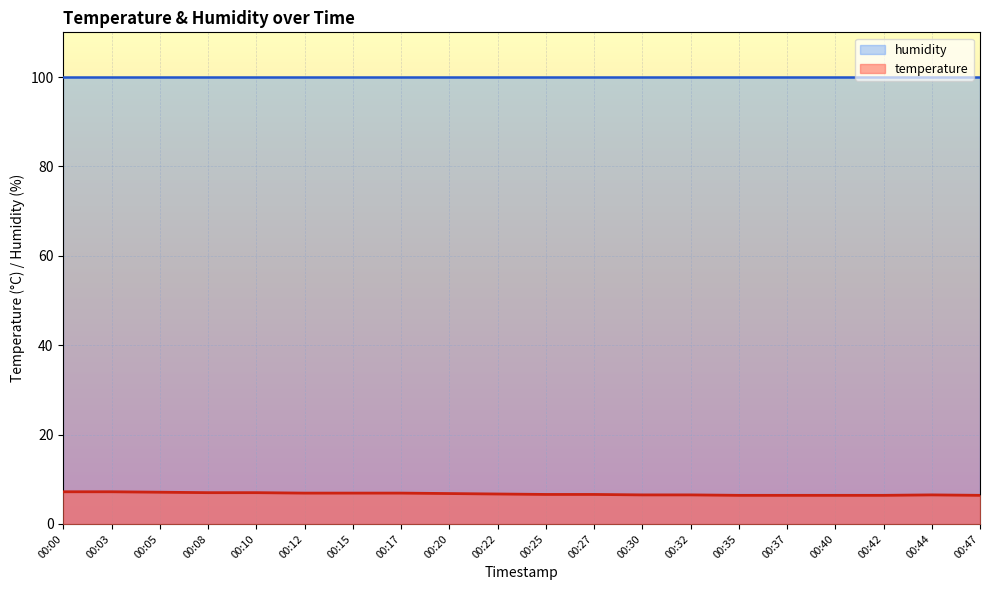

The value at 00:03 is 7.2. True or false?

True